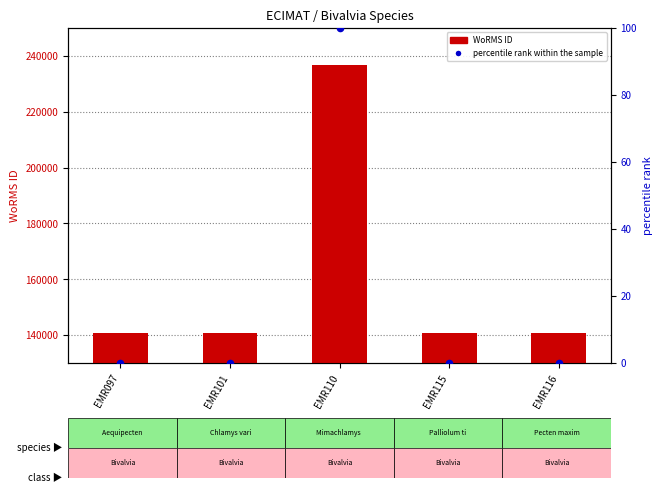

Which series has the largest total across all categories?

WoRMS ID